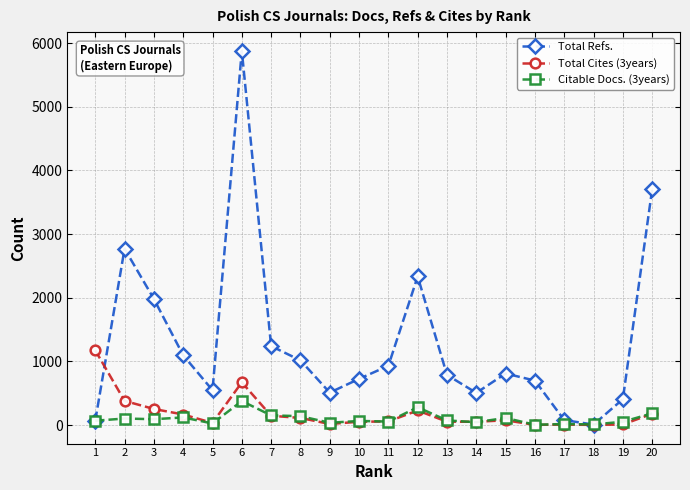

In Total Refs., how many points are lower than both neighbors (excluding endpoints)?

4